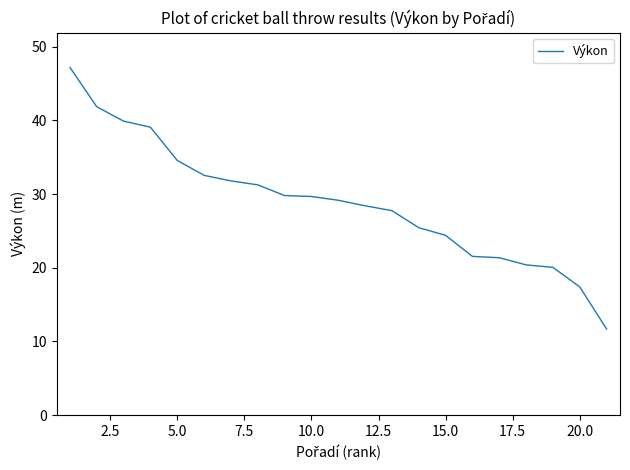

What is the difference between the maximum and minimum values?

35.5